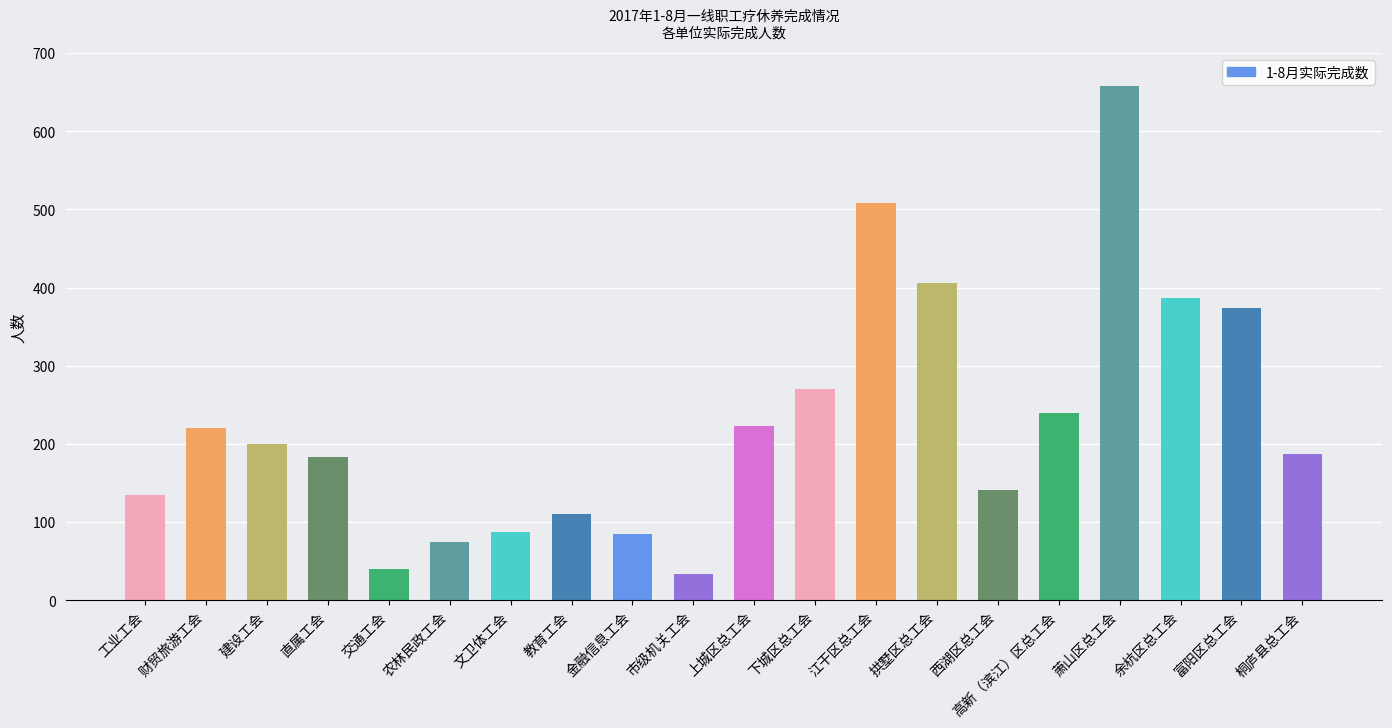

What is the difference between the second highest and second lowest values?

468